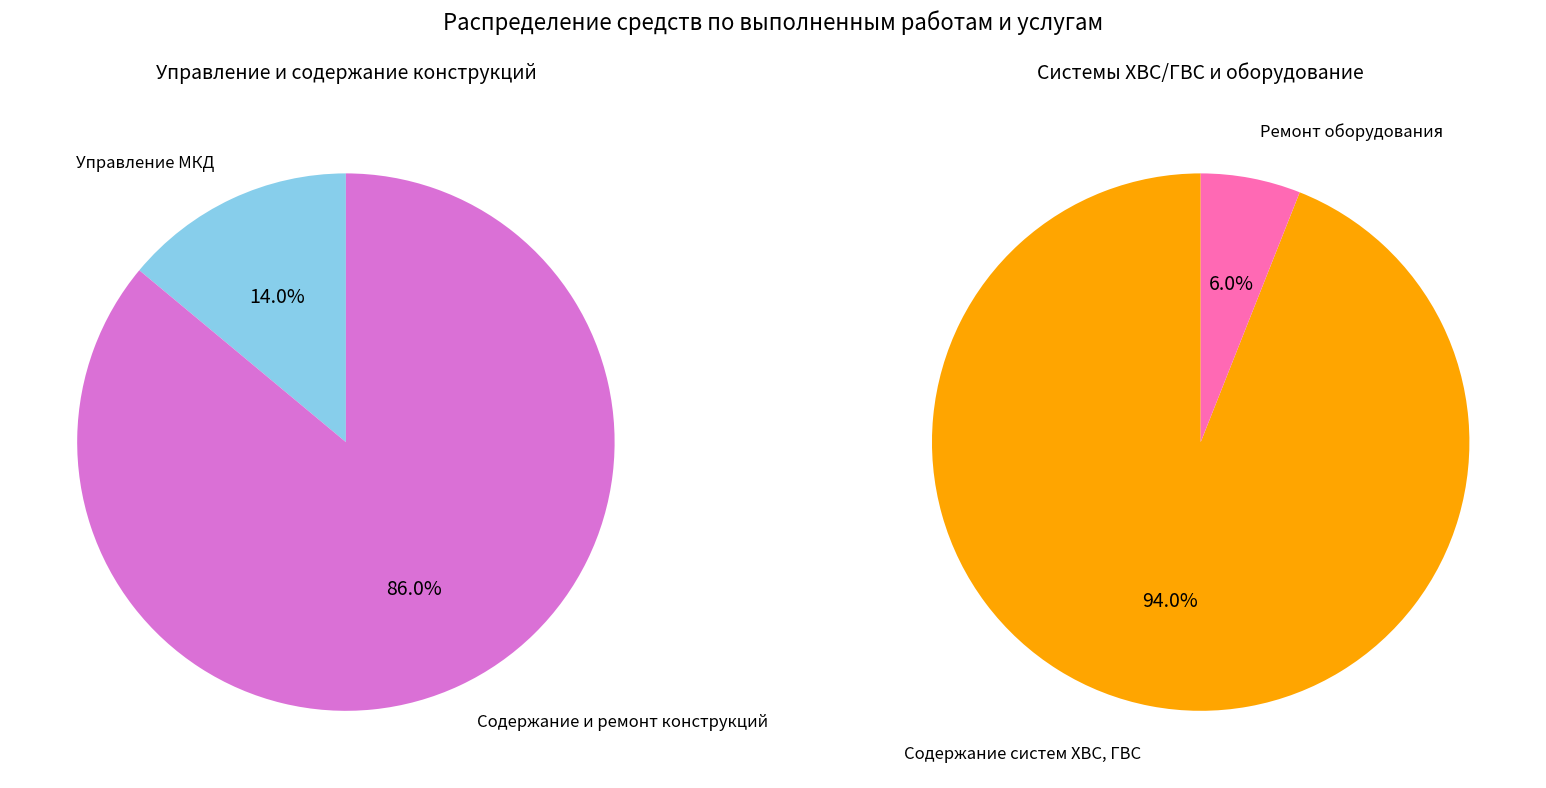

How many segments does this pie chart have?

4